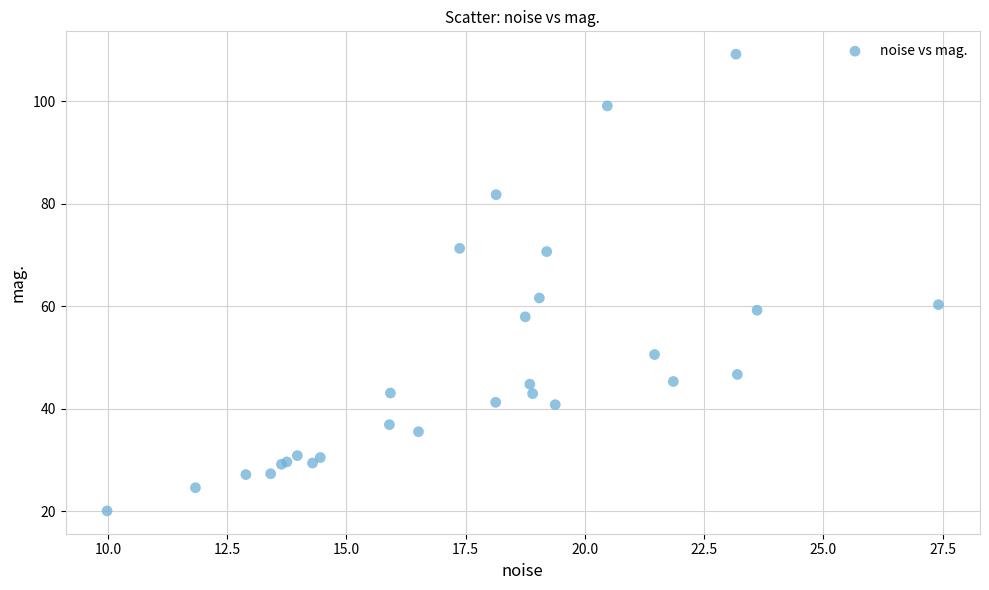

What Y value in the scatter plot is closest to 64?

61.6